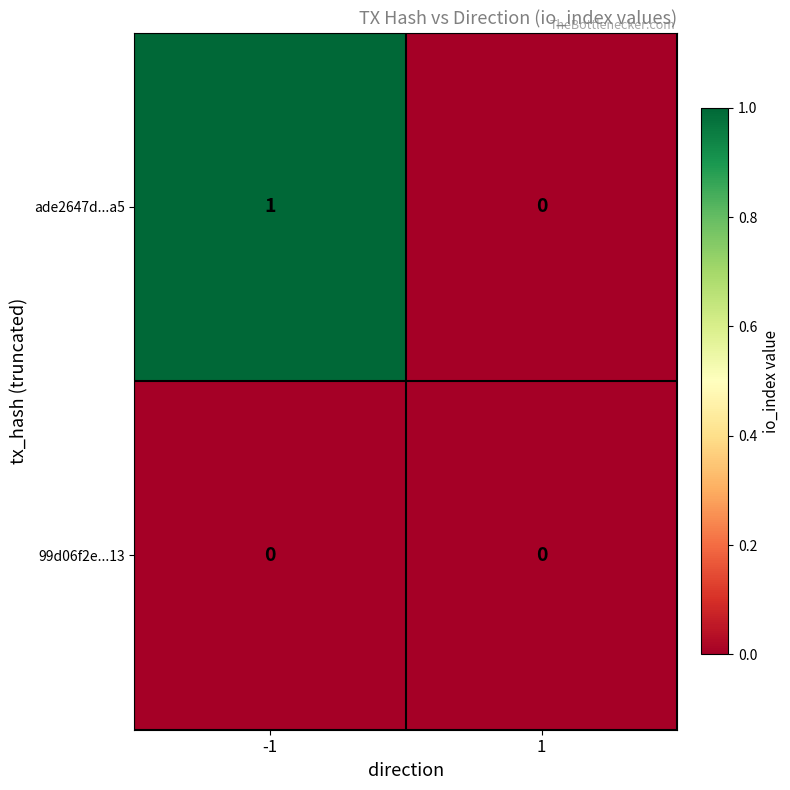

Between -1 and 1, which series saw the biggest shift?

ade2647d...a5